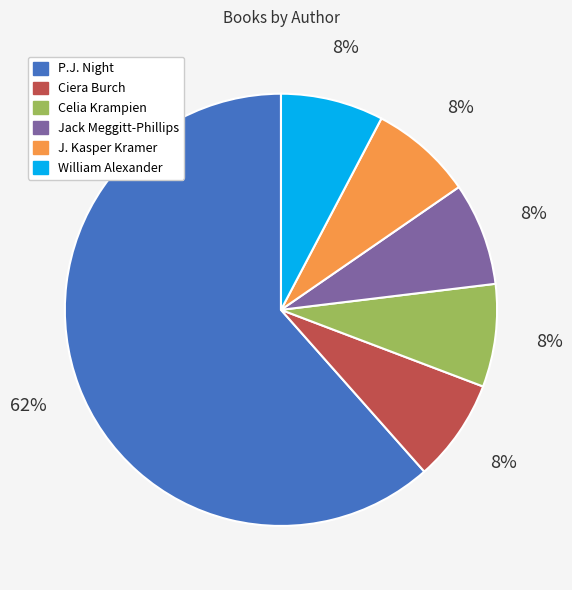

To the nearest percent, what is the average slice percentage?

17%